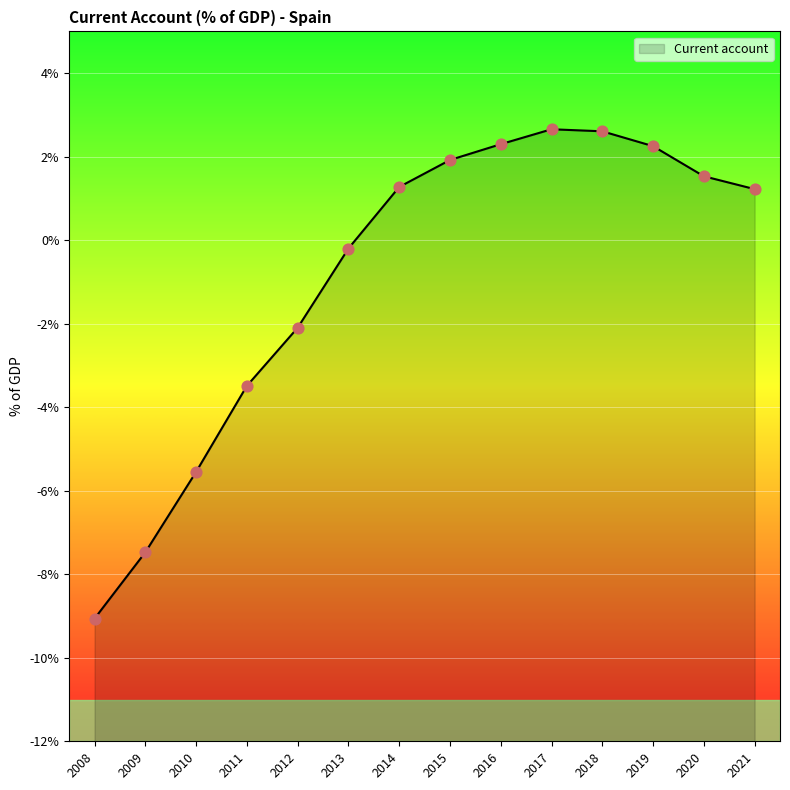

What is the change in value from 2013 to 2015?

+2.1